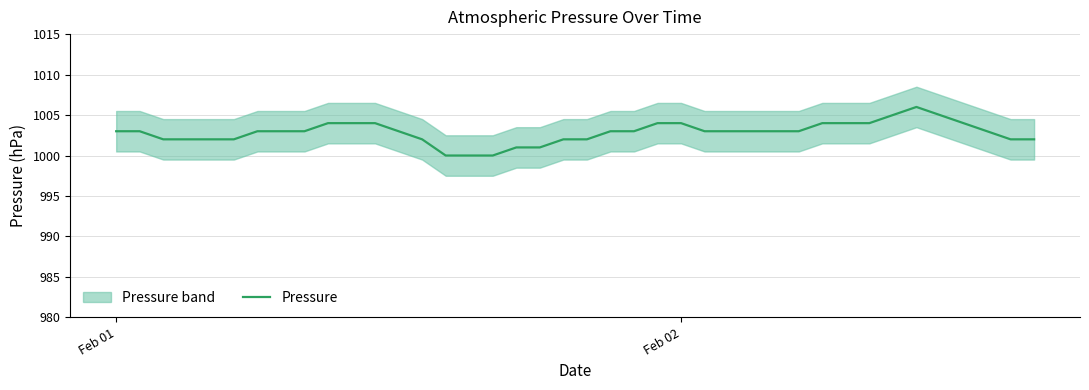

What is the minimum value for Pressure?

1000